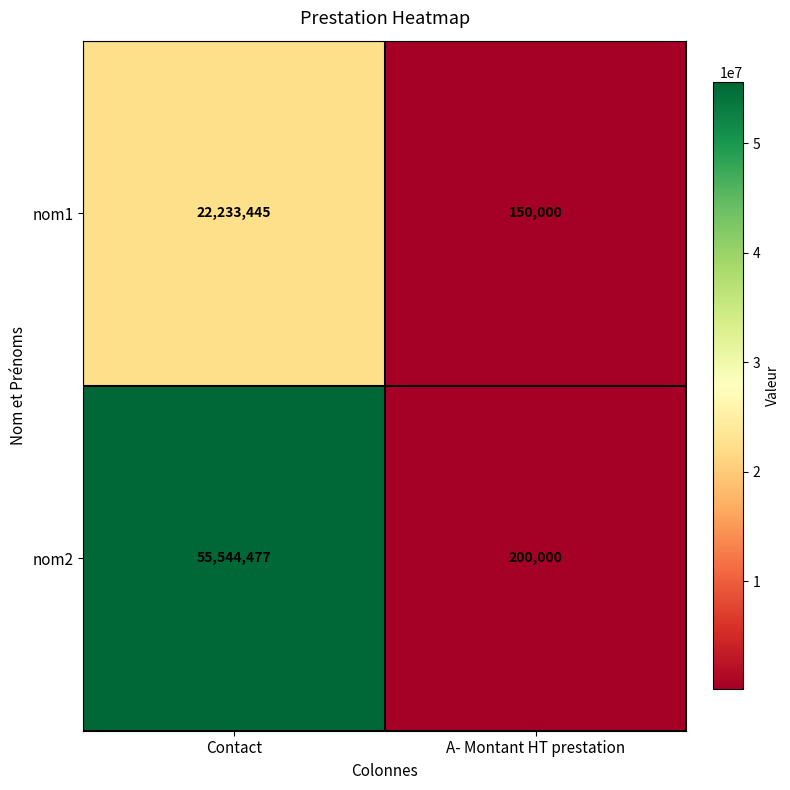

Is it true that nom1 equals 33745 at A- Montant HT prestation?

False